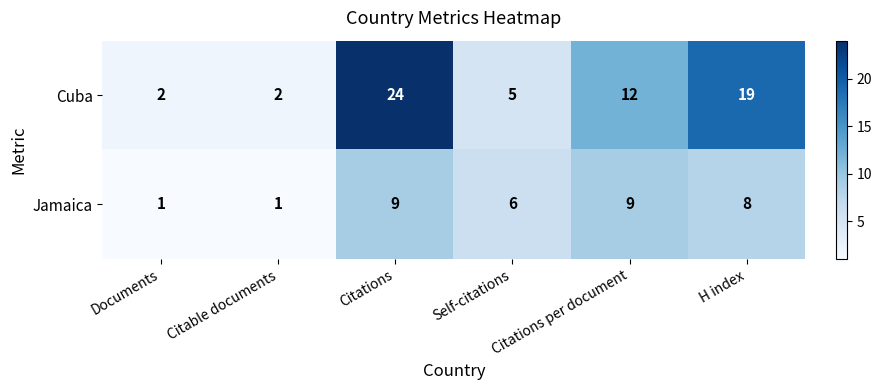

Count the Jamaica values in the range 1 to 9.

6